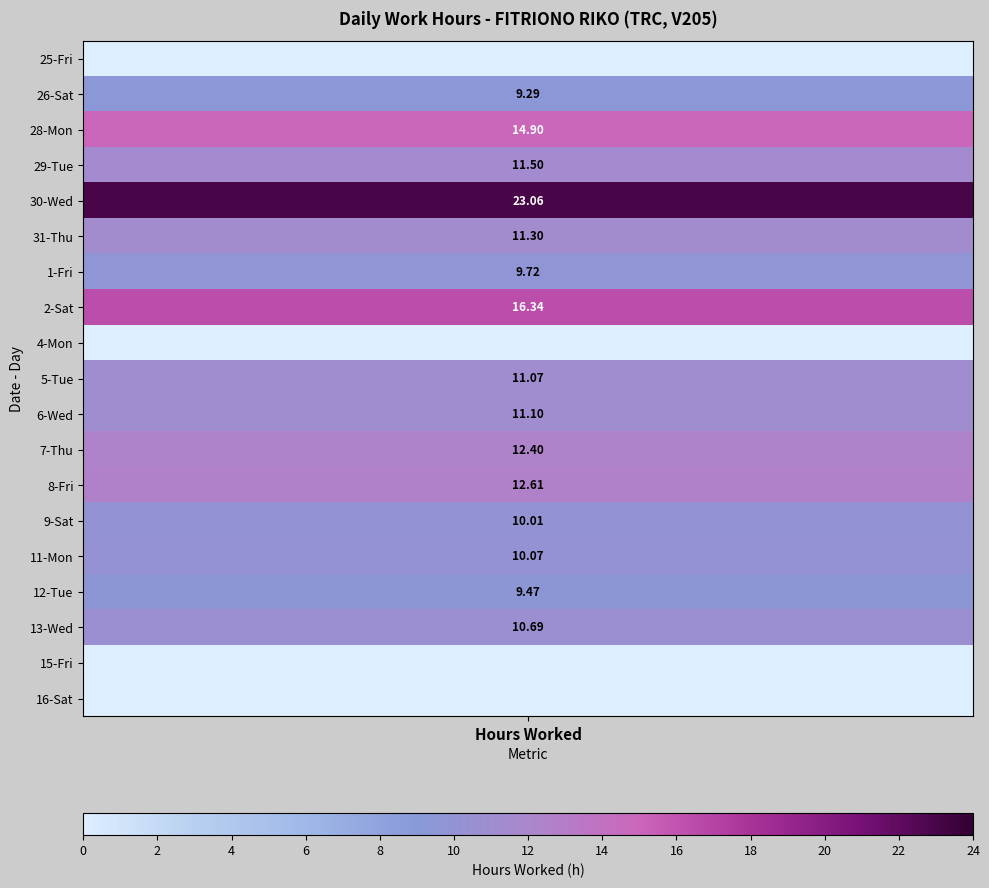

True or false: 31_Thu has a value of 0.0 at 15.

True